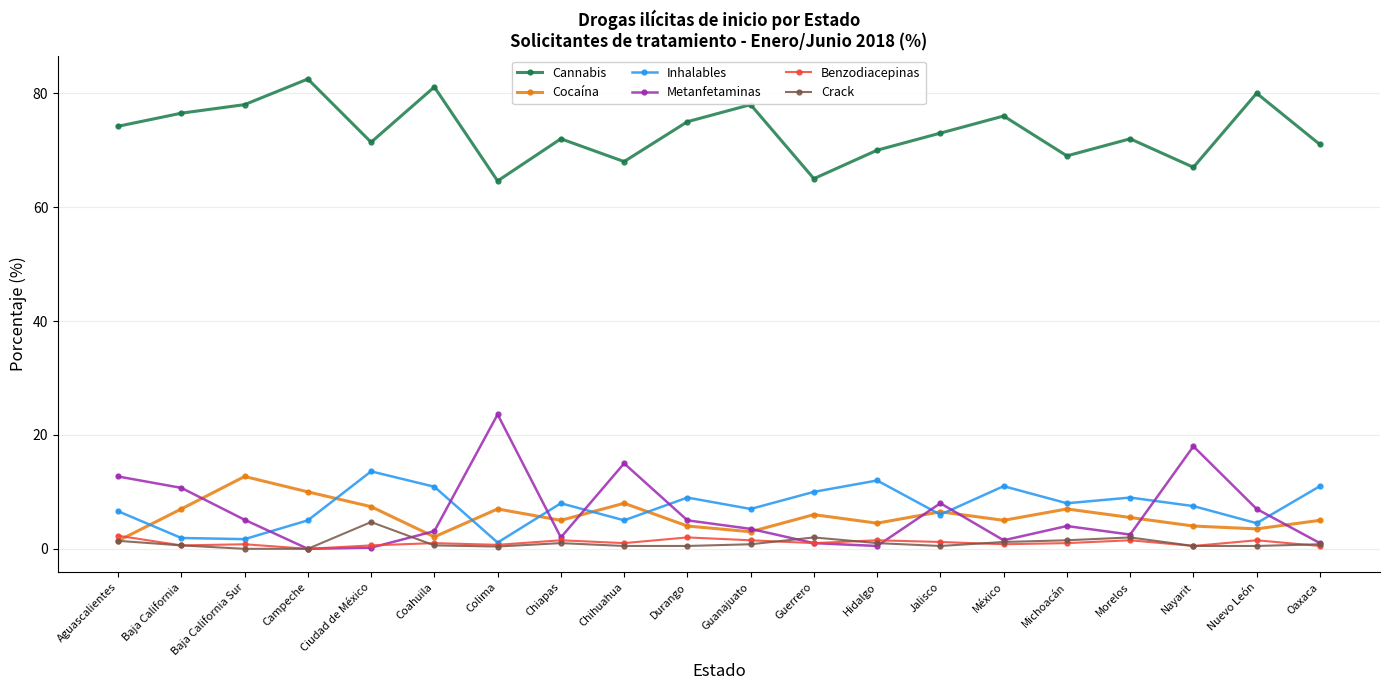

Which category has the highest value across all series?

Campeche